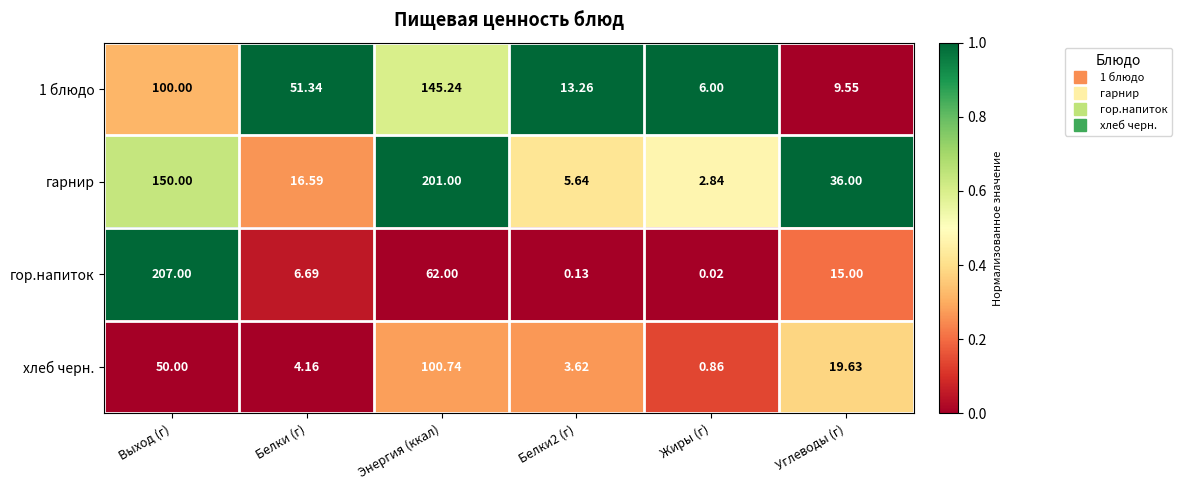

Which series has the largest range (max minus min)?

гор.напиток